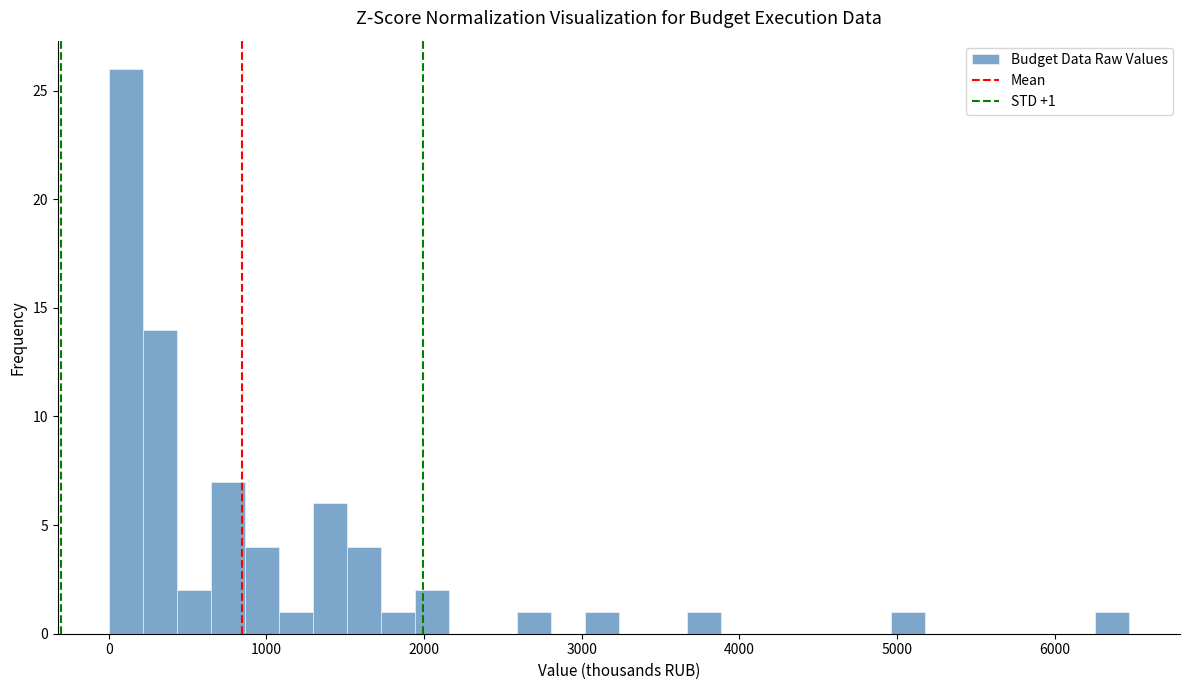

Around what value on the x-axis is the tallest bar? Give the approximate position of its centre, as read against the axis.

100